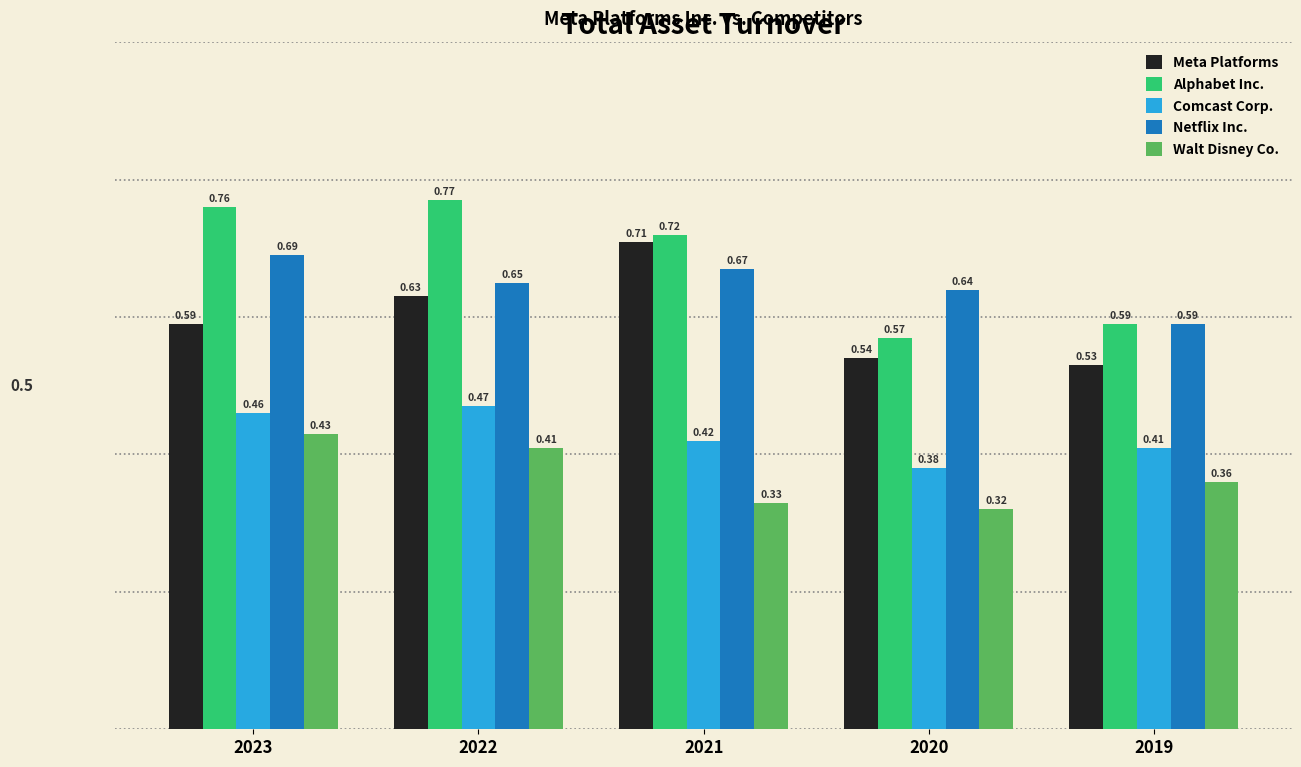

Is the value of Comcast Corp. at 2020 greater than the value of Netflix Inc. at 2023?

No